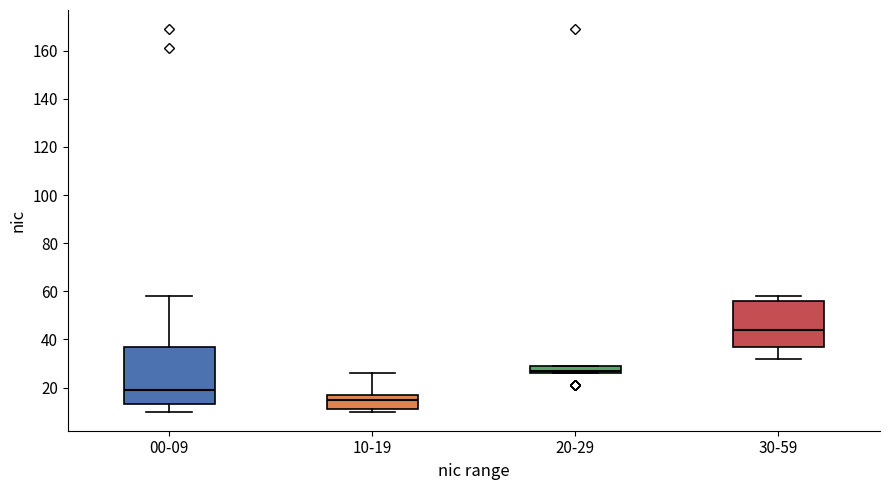

Which box's median line is the highest?

30-59